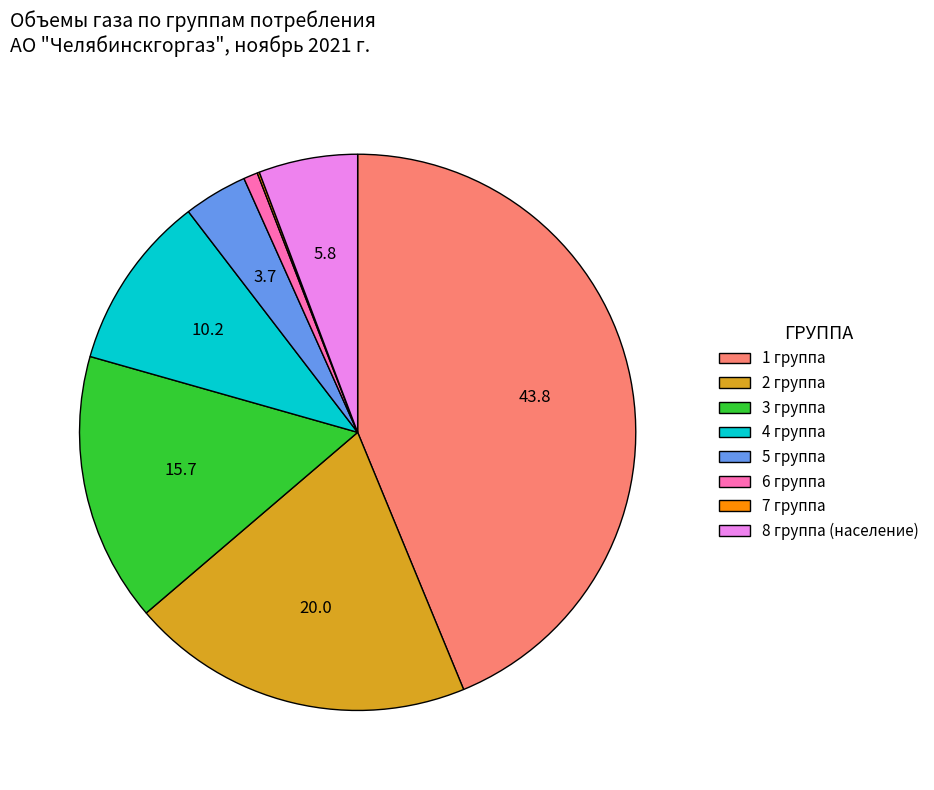

True or false: 3 группа accounts for 16% of the total.

True